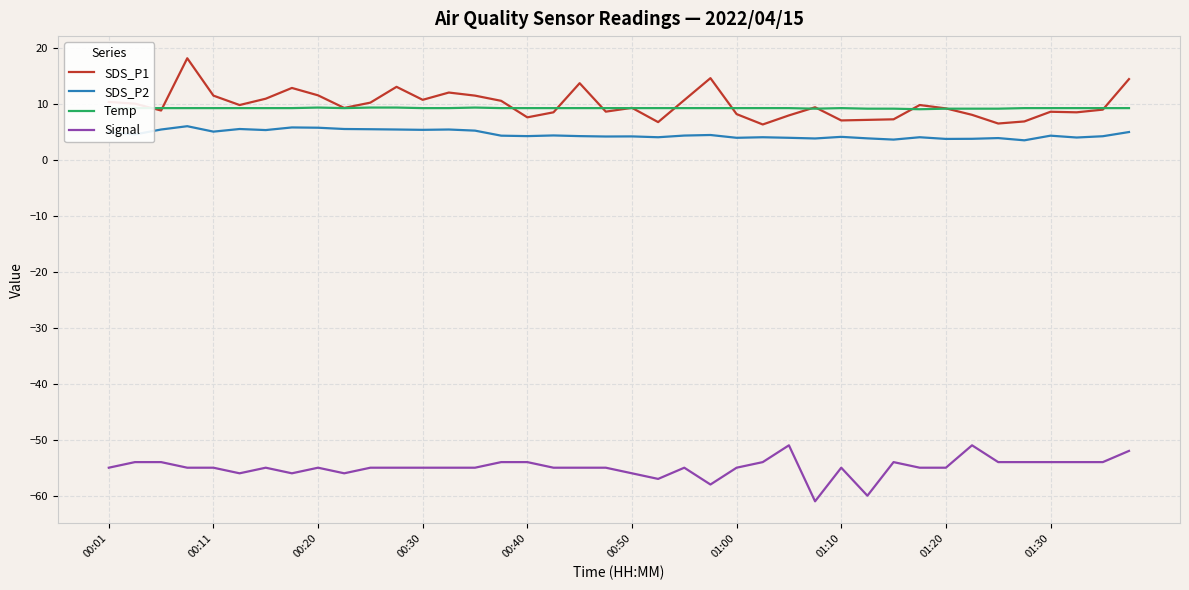

What is the minimum value shown in the chart?

-61.0